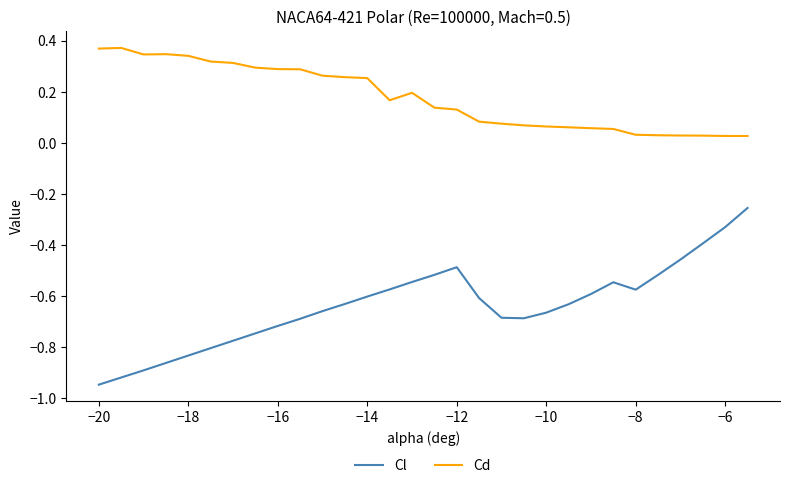

At how many categories does at least one series exceed 0?

30